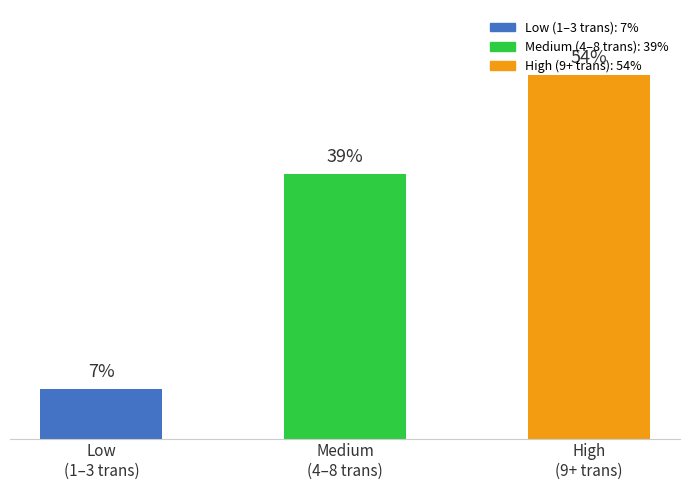

Does the chart contain any negative values?

No